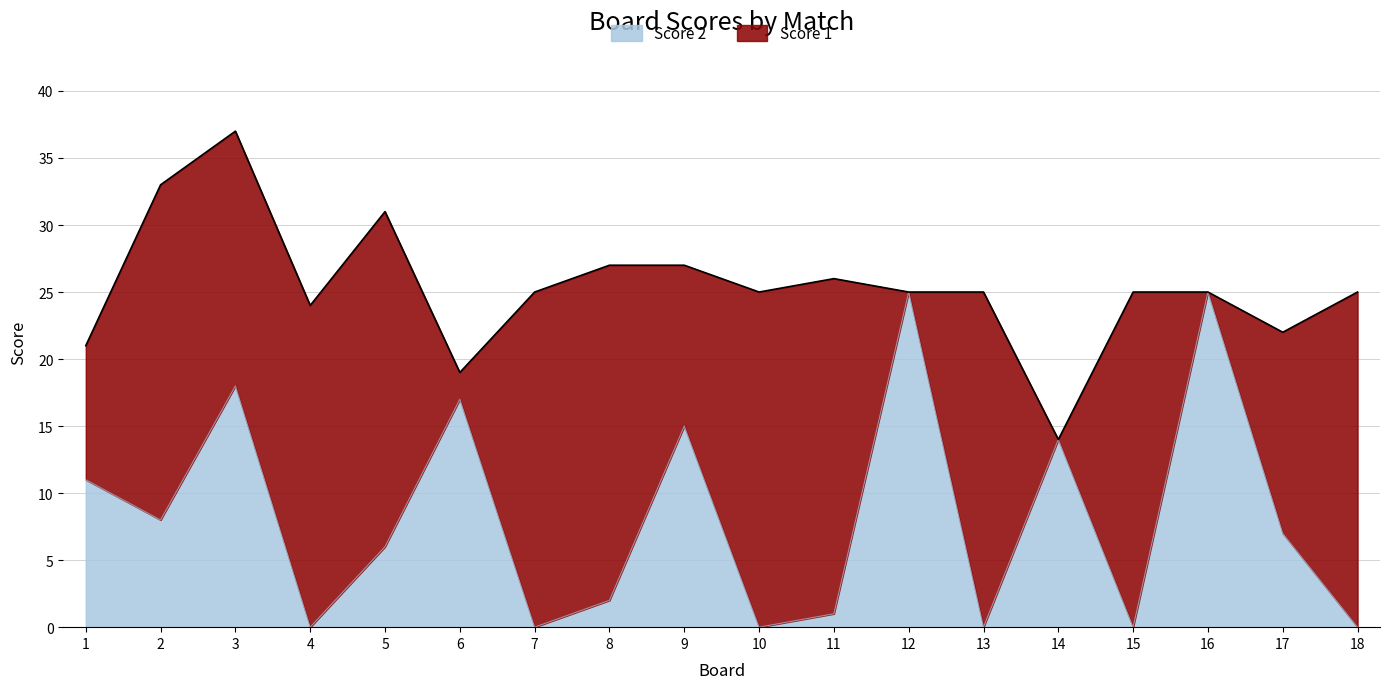

List the labels in order of value, largest first.

12, 16, 3, 6, 9, 14, 1, 2, 17, 5, 8, 11, 4, 7, 10, 13, 15, 18